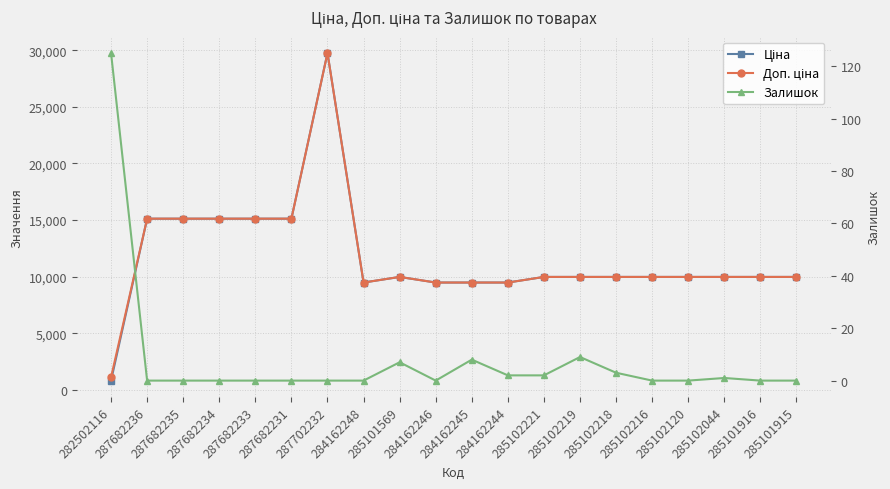

Reading left to right, transcribe all the data shown in this chart.

Ціна: 818.5	15120.0	15120.0	15120.0	15120.0	15120.0	29747.2	9480.1	9975.0	9480.1	9480.1	9480.1	9975.0	9975.0	9975.0	9975.0	9975.0	9975.0	9975.0	9975.0
Доп. ціна: 1109.2	15120.0	15120.0	15120.0	15120.0	15120.0	29747.2	9480.1	9975.0	9480.1	9480.1	9480.1	9975.0	9975.0	9975.0	9975.0	9975.0	9975.0	9975.0	9975.0
Залишок: 125.0	0.0	0.0	0.0	0.0	0.0	0.0	0.0	7.0	0.0	8.0	2.0	2.0	9.0	3.0	0.0	0.0	1.0	0.0	0.0